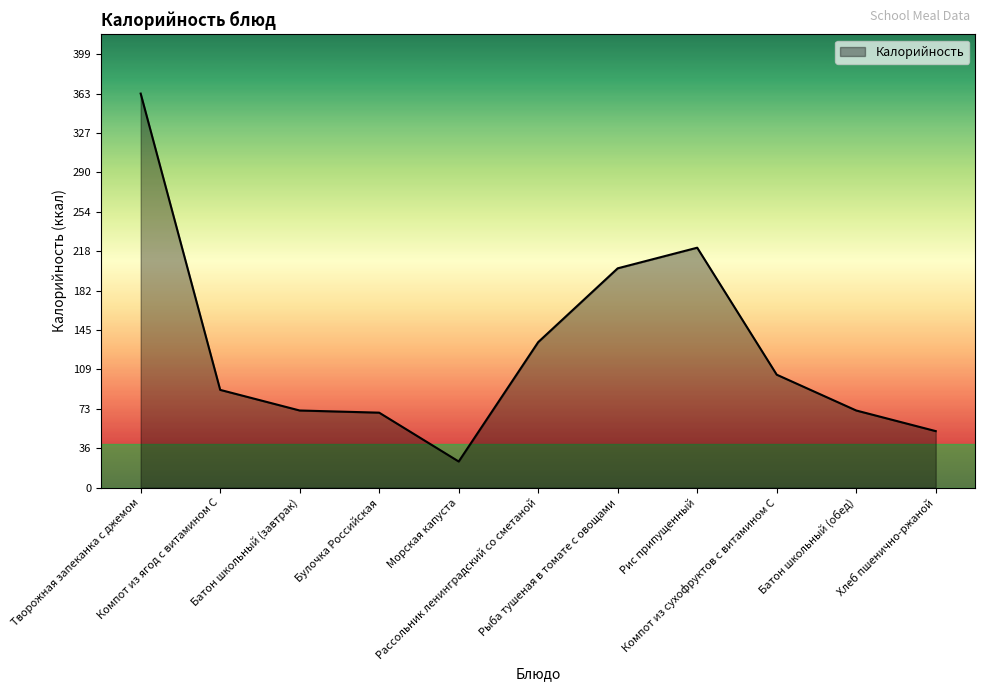

What is the difference between the maximum and minimum values?

339